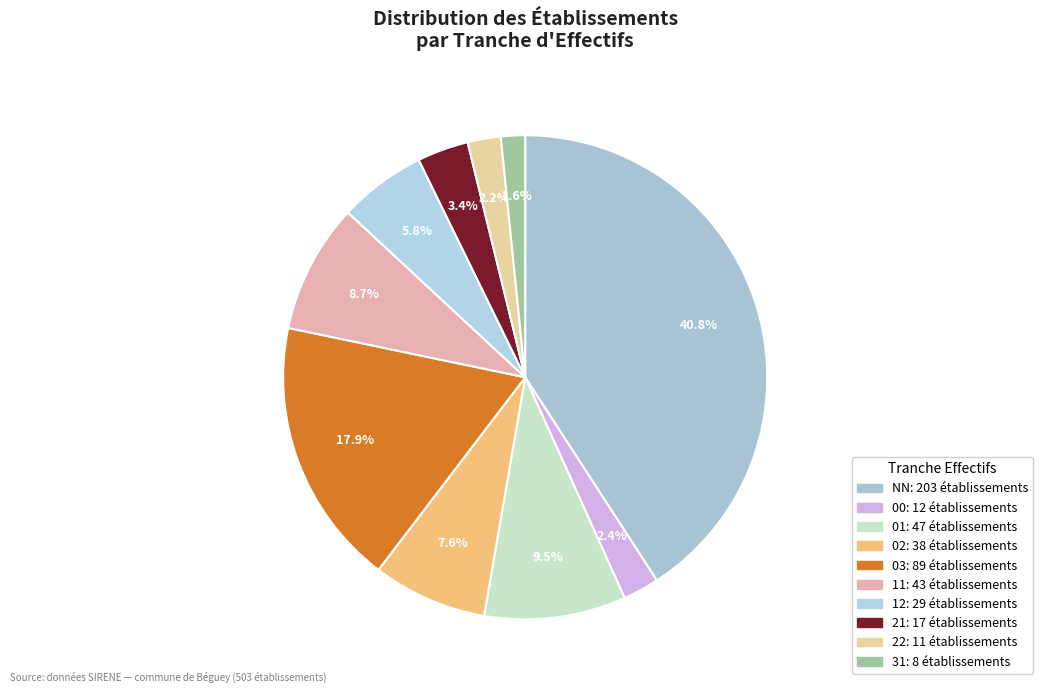

How many slices are in this pie chart?

10